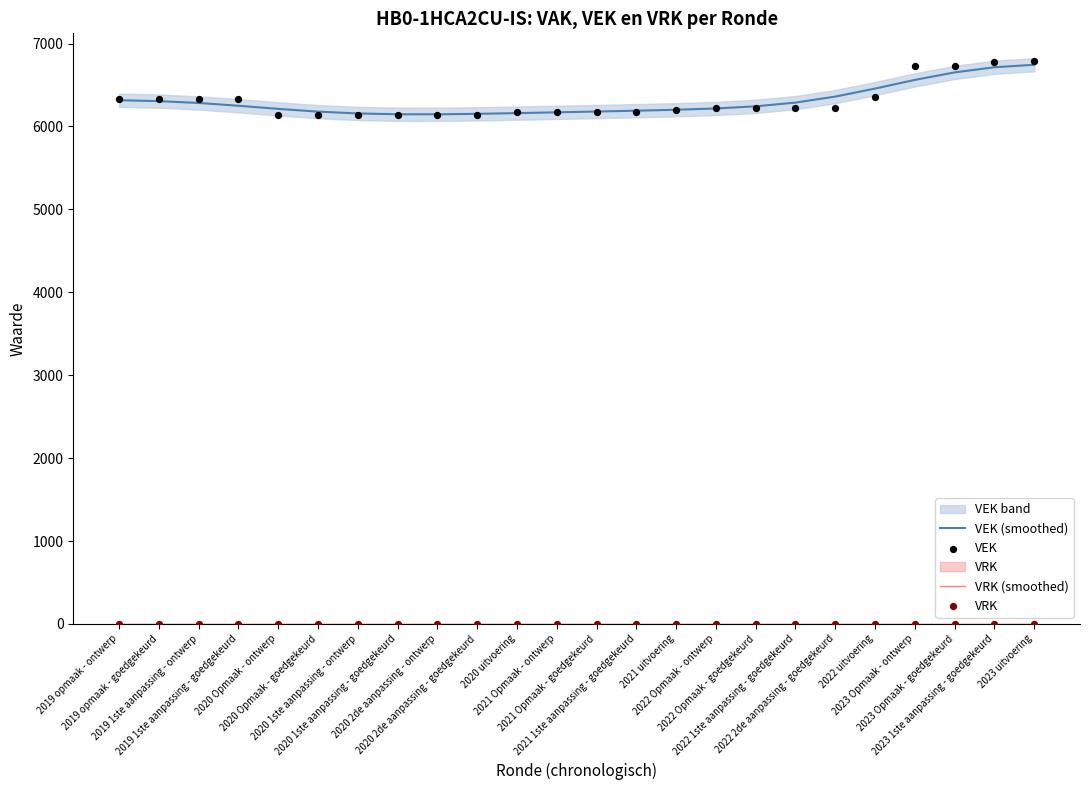

Which series has the widest spread of Y values?

VEK